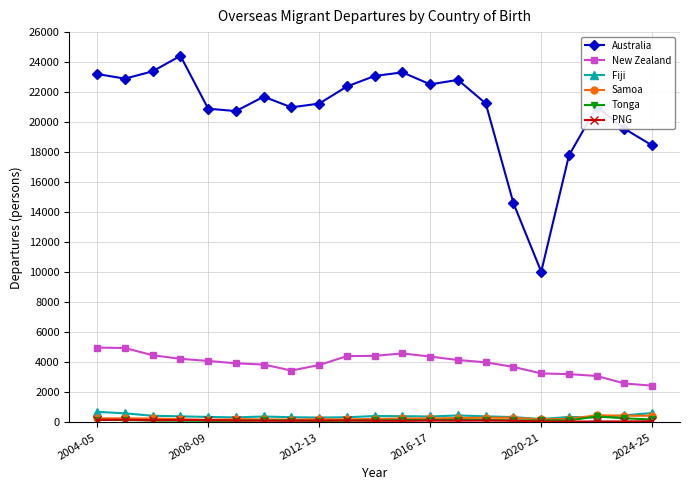

How many data points in Australia are less than 21250?

10